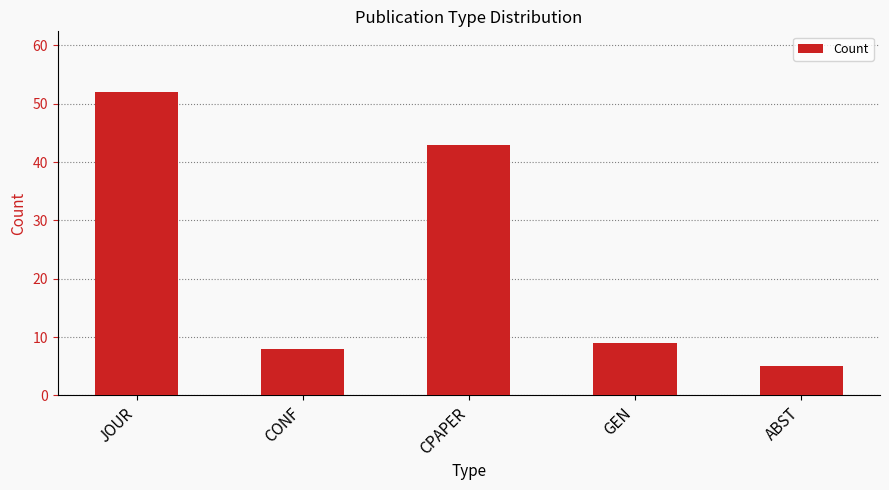

How many values are below 9?

2